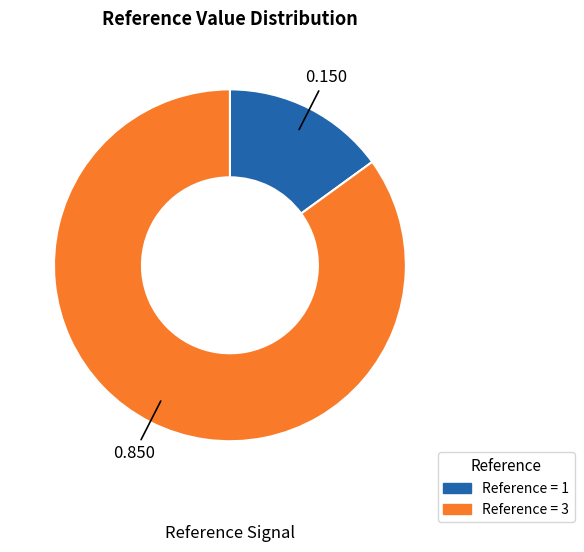

Is there a majority slice in this chart?

Yes